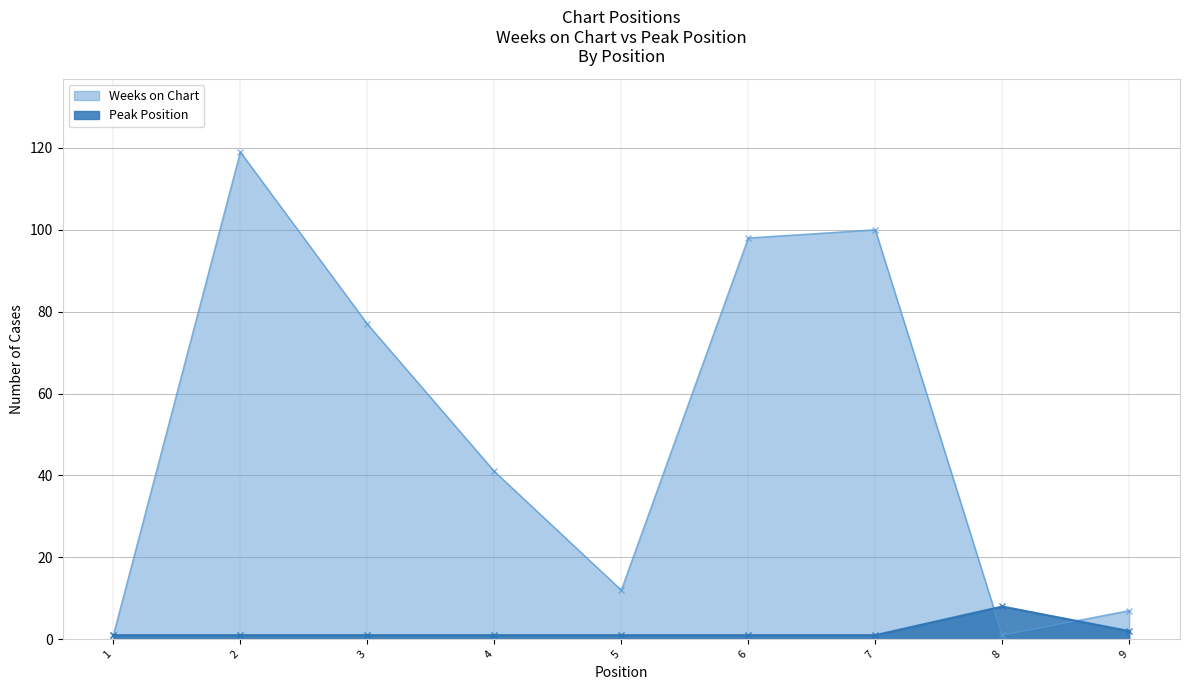

Reading left to right, list all the values displayed in this chart.

Weeks on Chart: 1=1	2=119	3=77	4=41	5=12	6=98	7=100	8=1	9=7
Peak Position: 1=1	2=1	3=1	4=1	5=1	6=1	7=1	8=8	9=2